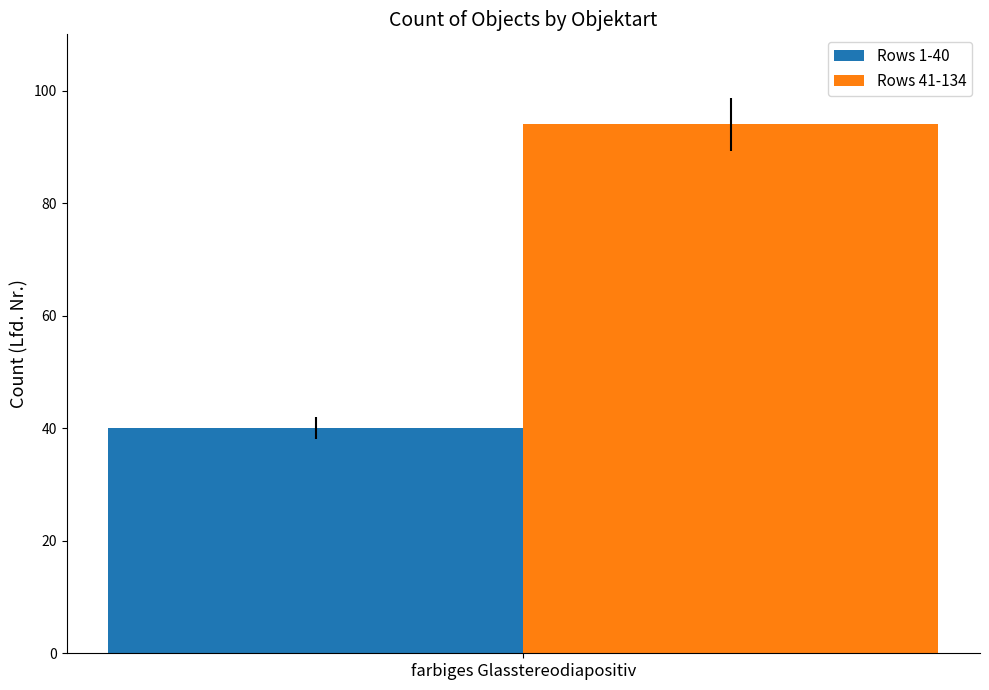

What value does the Rows 1-40 series have at farbiges Glasstereodiapositiv?

40